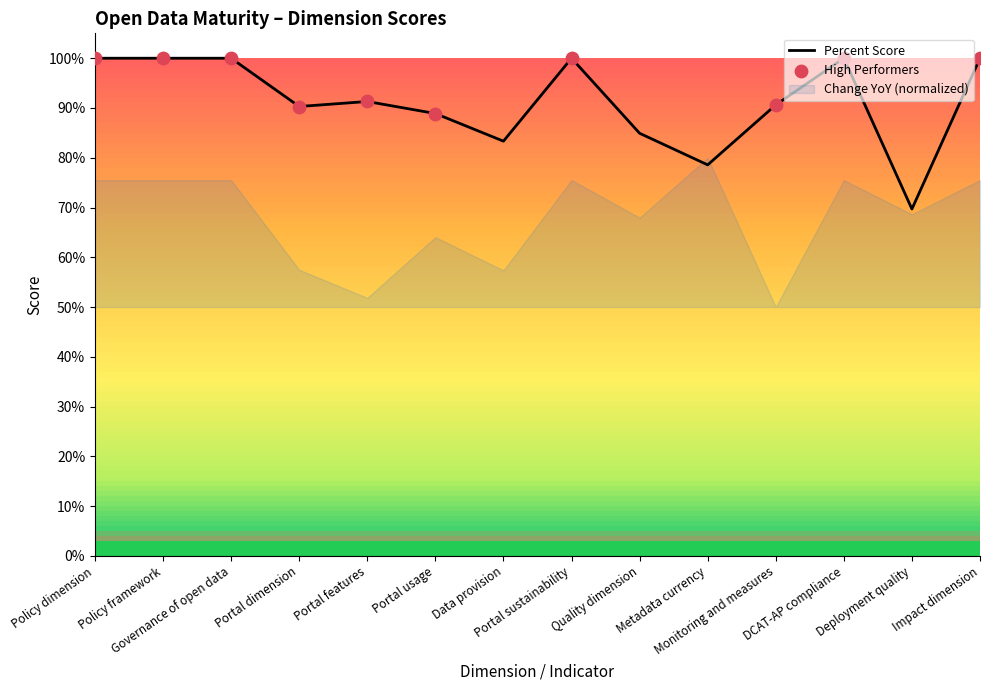

What is the change in value from Portal dimension to Impact dimension?

+0.1